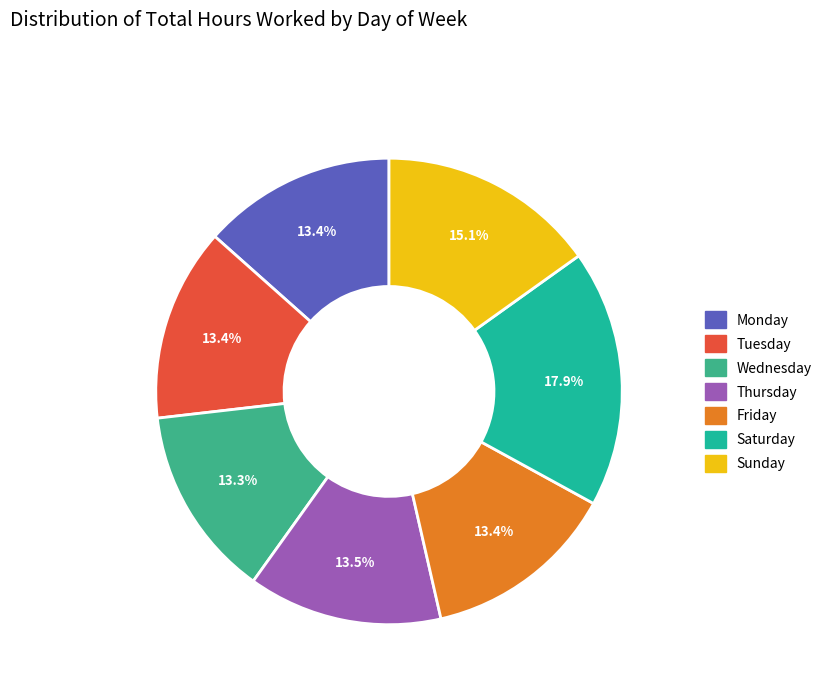

What percentage do Tuesday and Saturday together represent?

31.3%